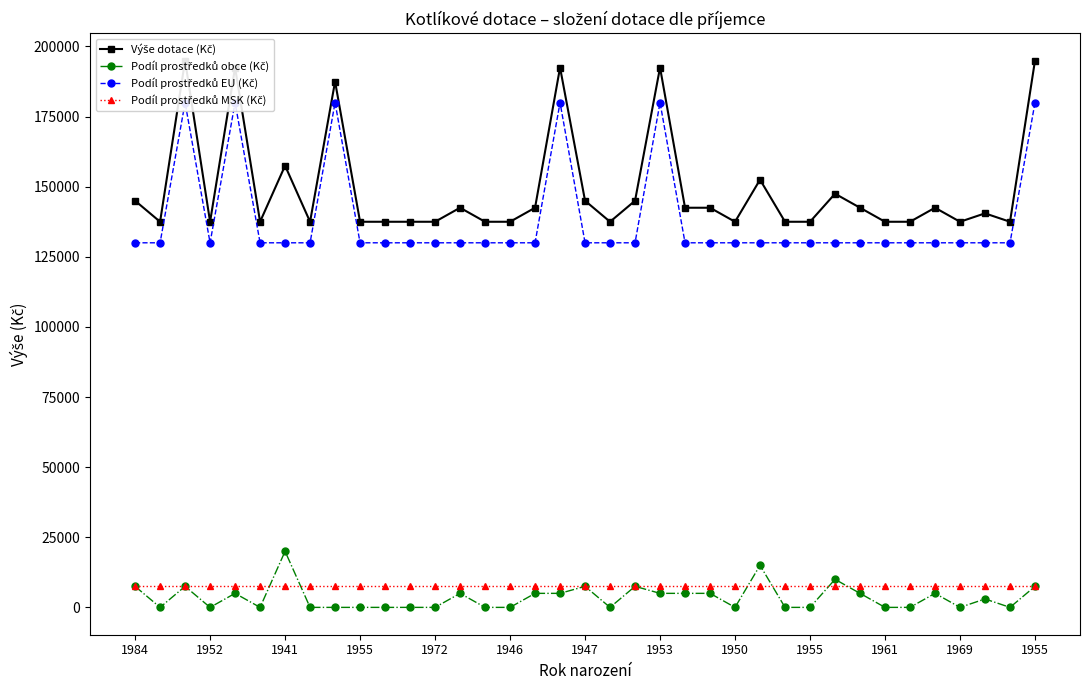

What are all the series names shown in the legend?

Výše dotace (Kč), Podíl prostředků obce (Kč), Podíl prostředků EU (Kč), Podíl prostředků MSK (Kč)